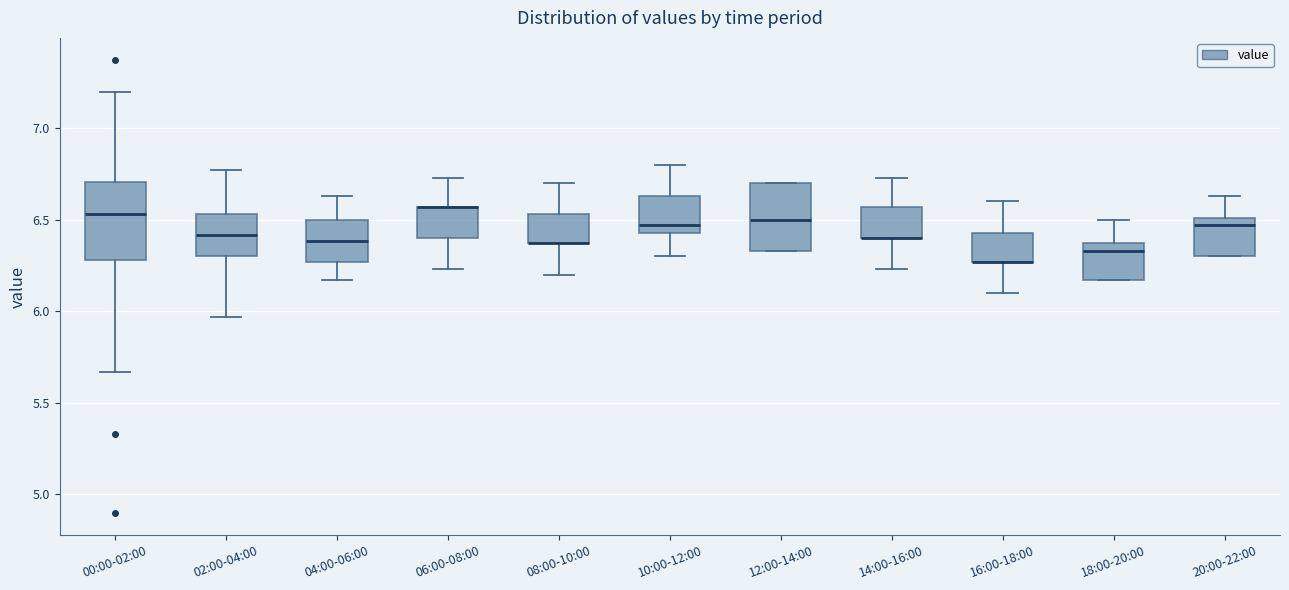

Comparing the boxes themselves (not the whiskers), which one is the tallest?

00:00-02:00